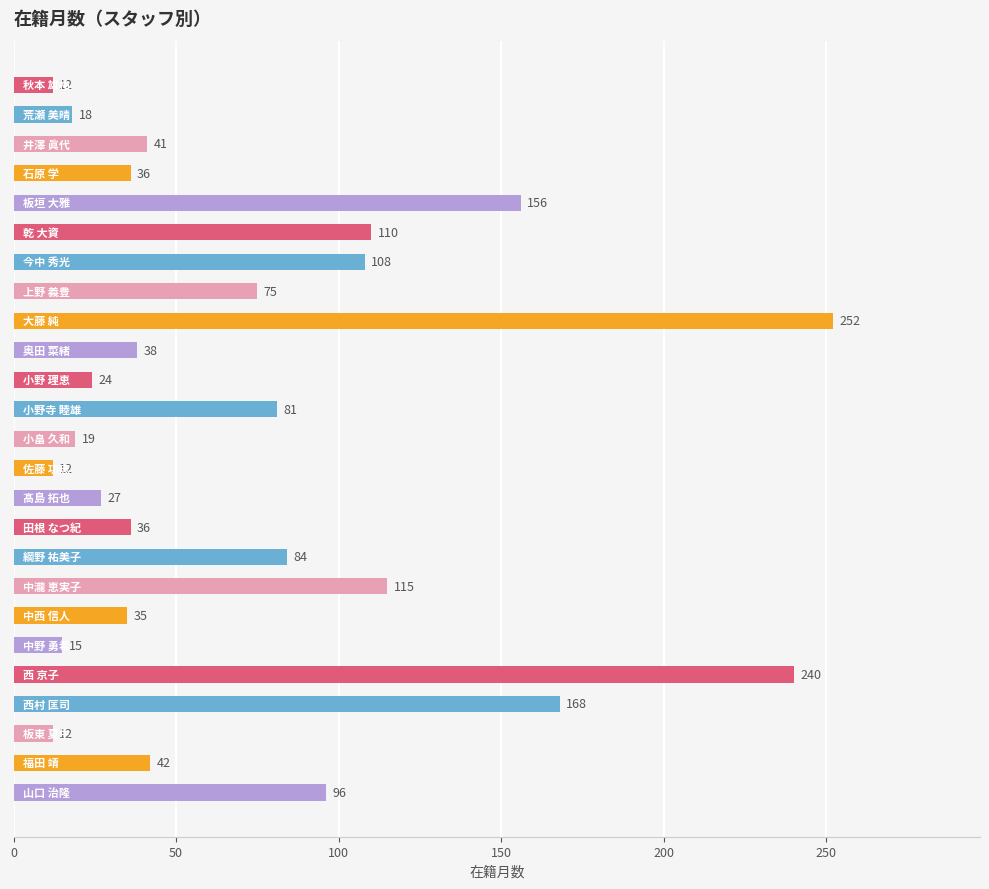

What is the maximum value shown in the chart?

252